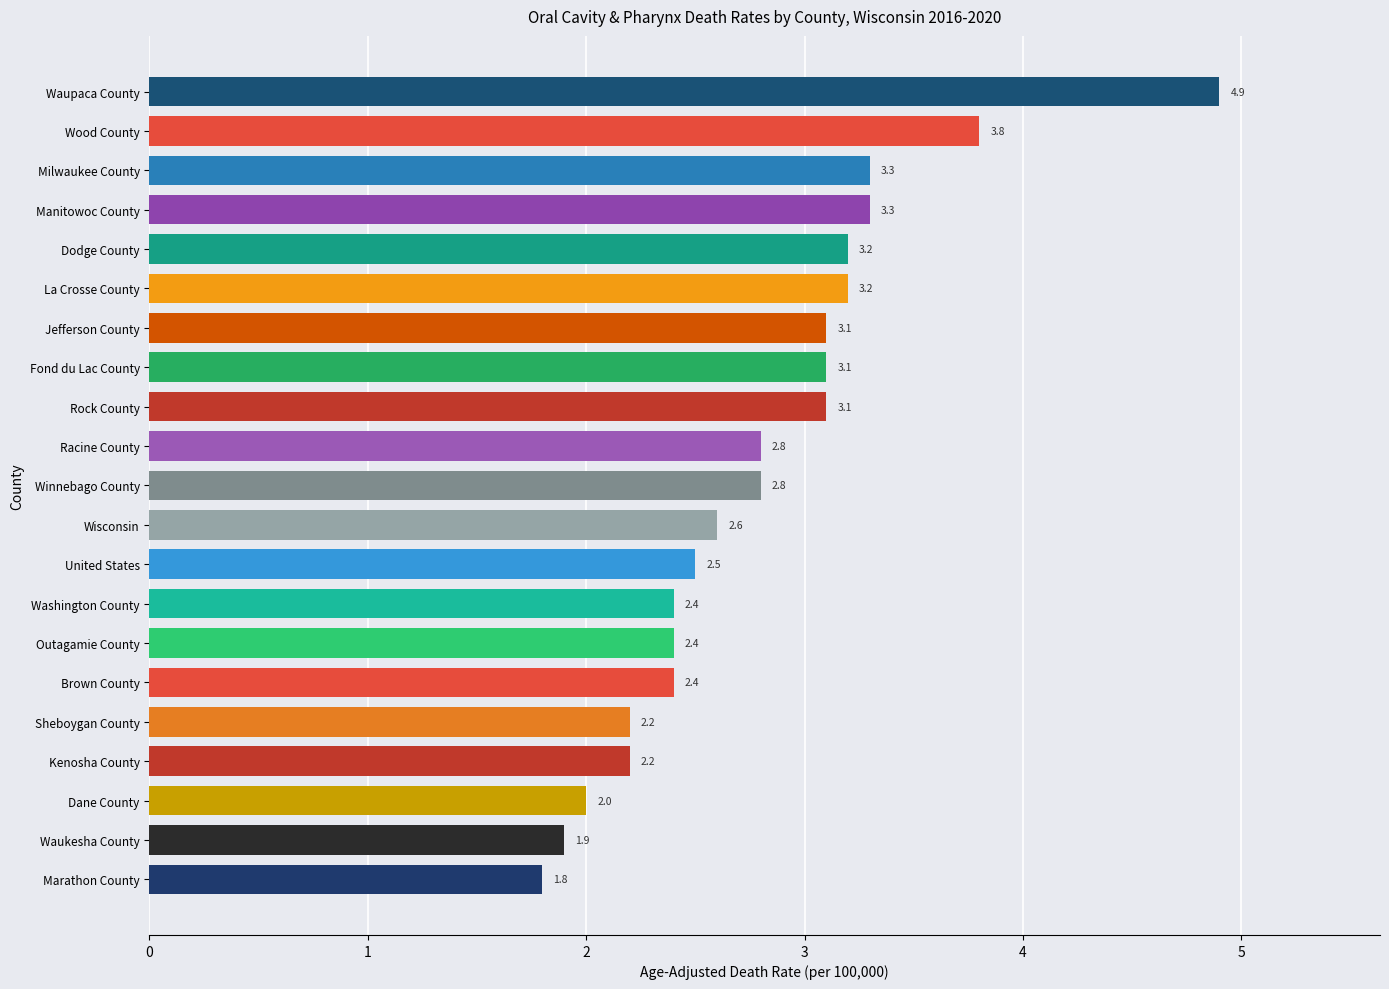

Between Brown County and Dodge County, which is larger?

Dodge County